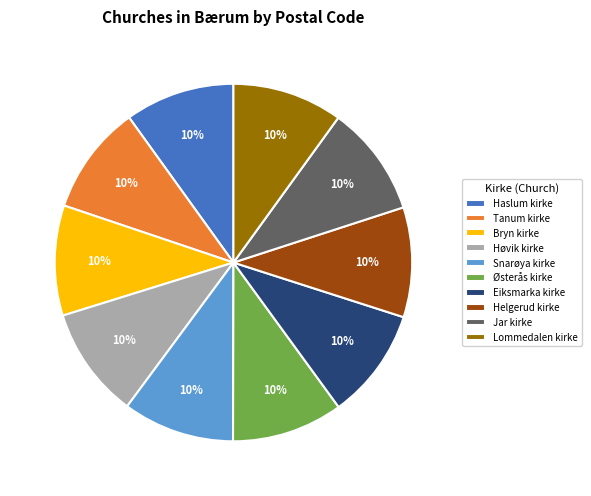

Combined, do Østerås kirke and Lommedalen kirke account for over 50%?

No